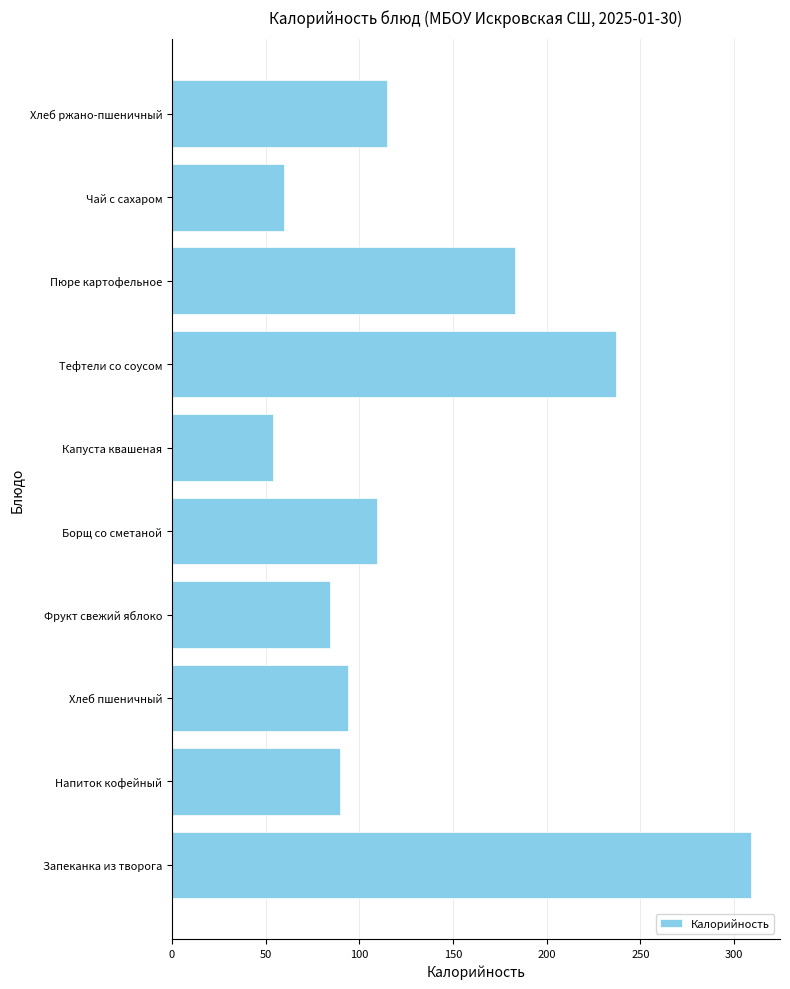

Is it true that the value at Хлеб пшеничный is 94.0?

True